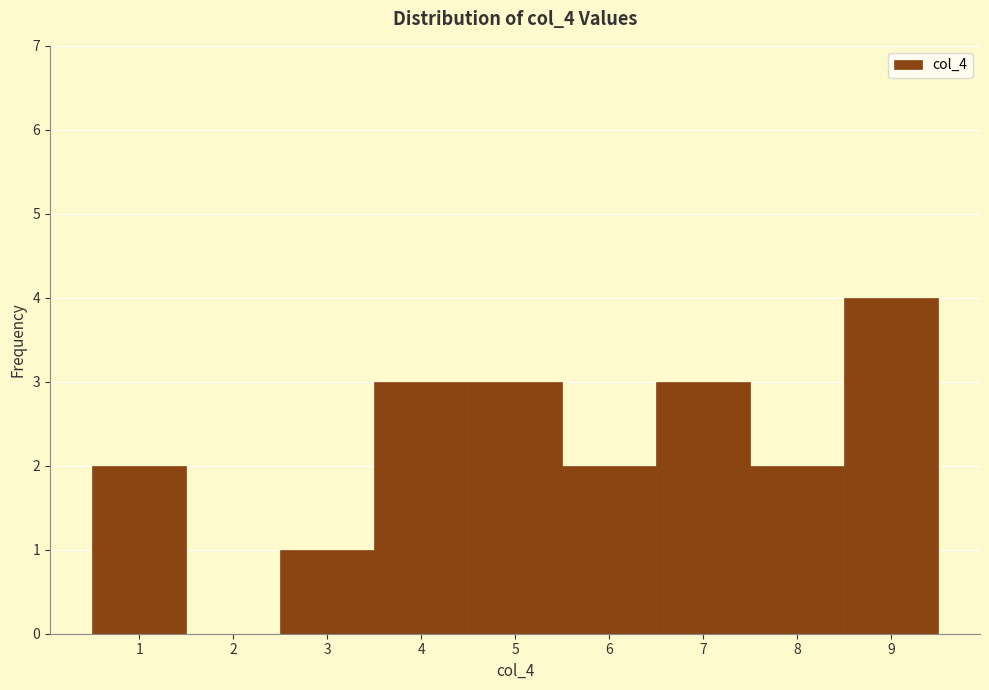

Reading left to right, transcribe this chart: for each bar, give the range it covers on the x-axis and its height. The values are not printed on the chart, so give them approximately, as read against the axis.

0.5 to 1.5: 2
1.5 to 2.5: 0
2.5 to 3.5: 1
3.5 to 4.5: 3
4.5 to 5.5: 3
5.5 to 6.5: 2
6.5 to 7.5: 3
7.5 to 8.5: 2
8.5 to 9.5: 4